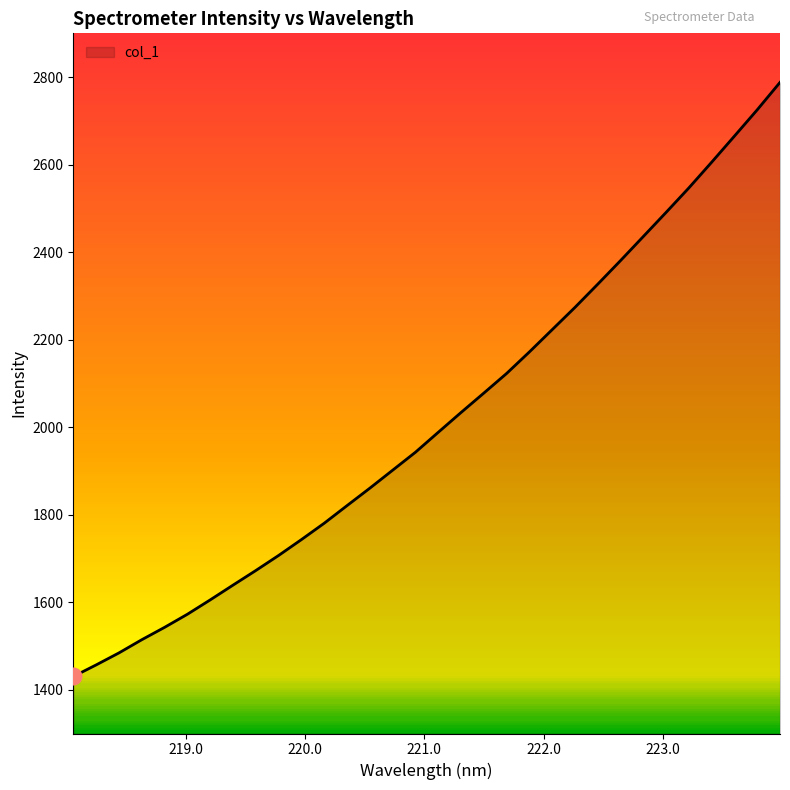

What is the difference between the maximum and minimum values?

1357.7